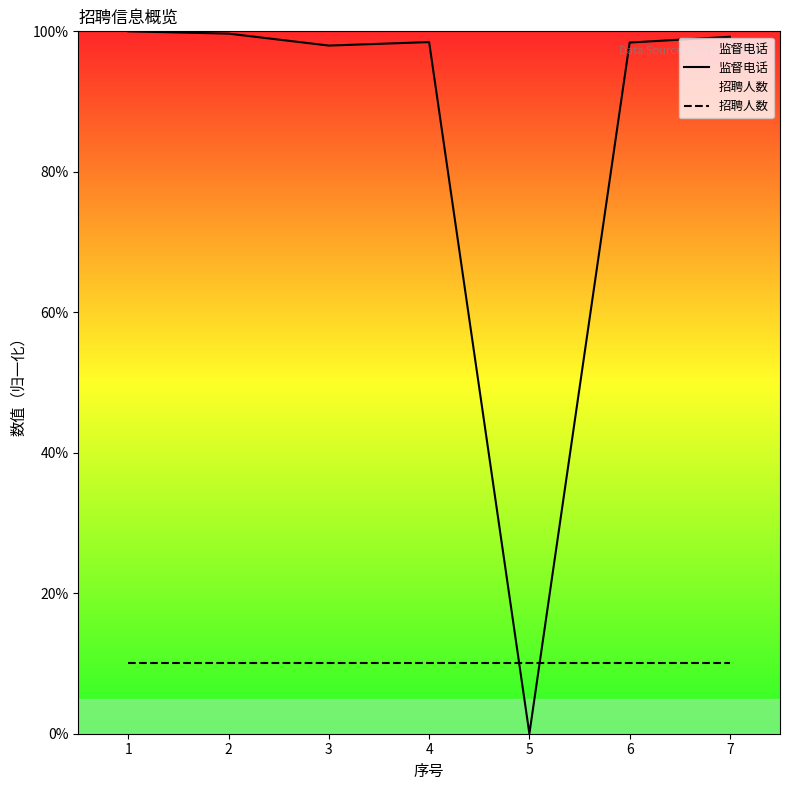

True or false: 招聘人数 and 监督电话 cross at least once.

True